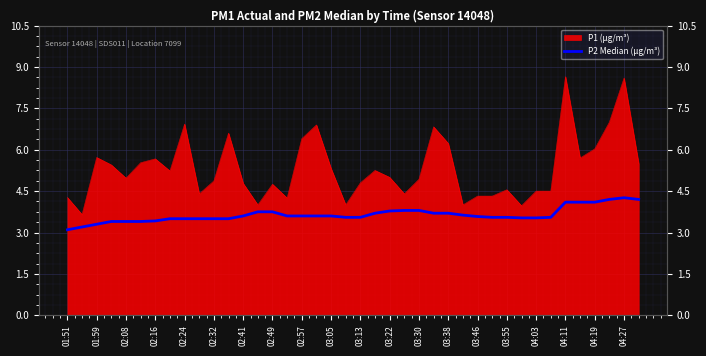

What is the change in value from 02:49 to 04:11?

+0.3